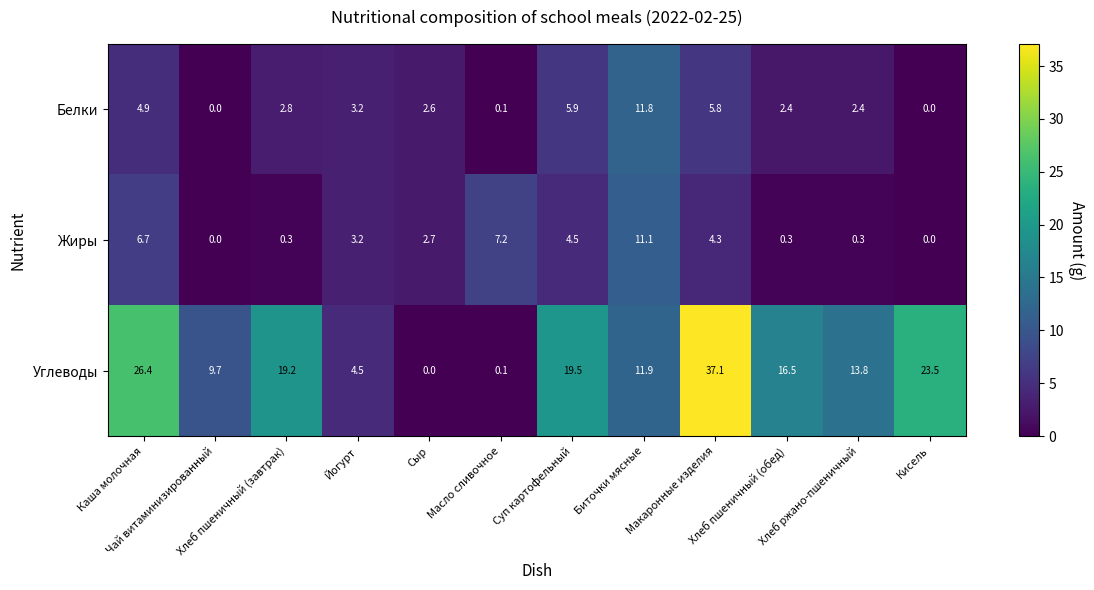

At which category is the sum across all series the highest?

Макаронные изделия